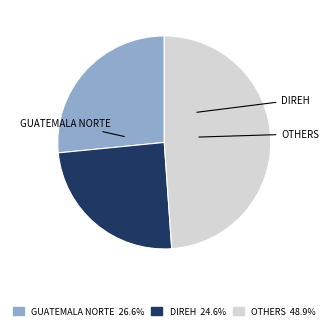

Is there a majority slice in this chart?

No